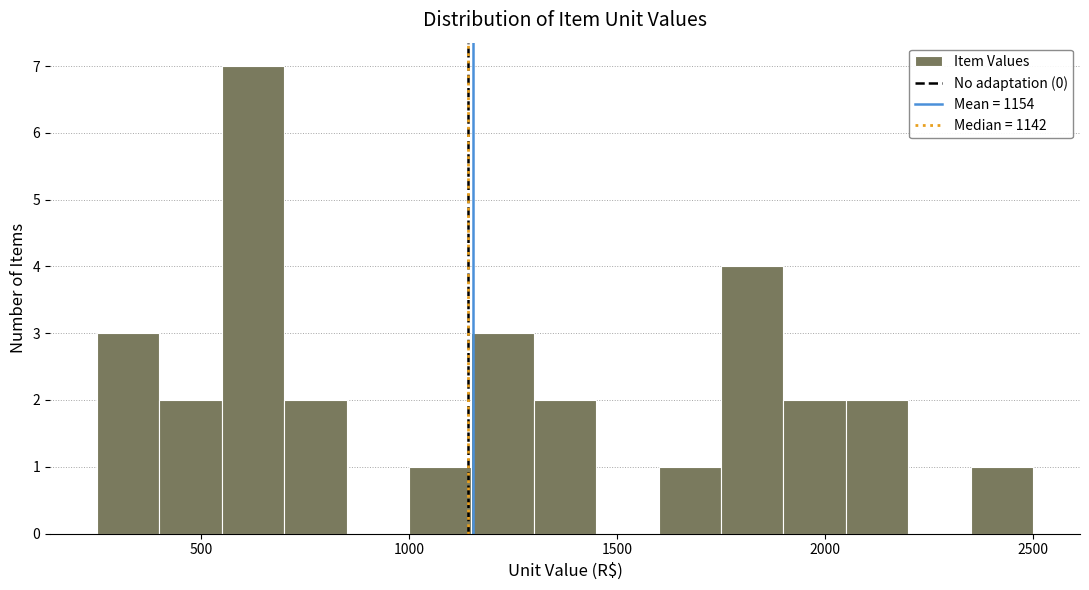

Around what value on the x-axis is the tallest bar? Give the approximate position of its centre, as read against the axis.

650